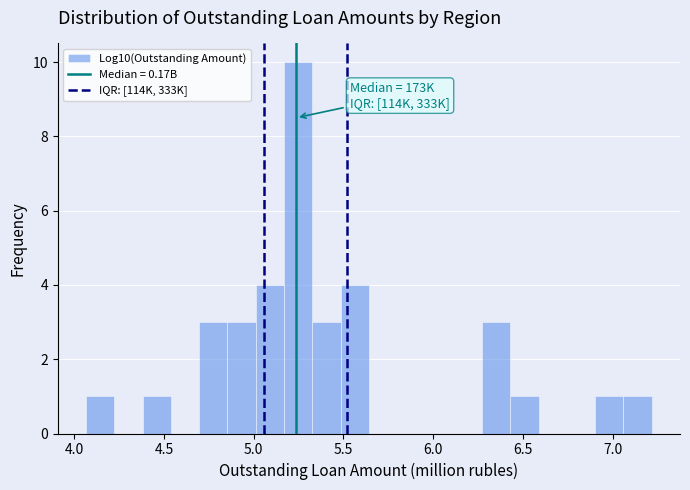

Read against the x-axis, roughly where is the centre of the tallest bar?

5.25